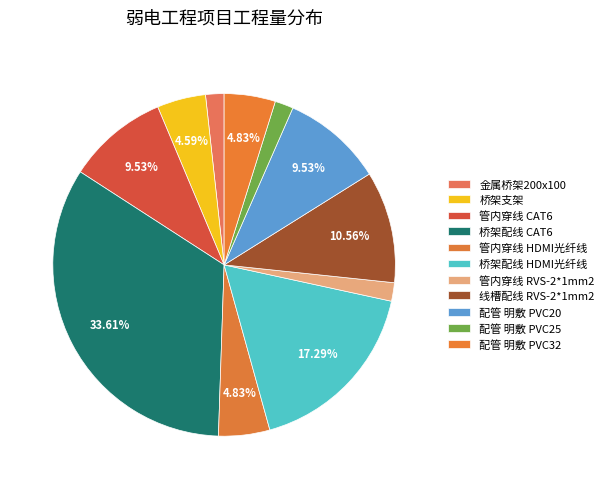

The 管内穿线 HDMI光纤线 slice represents 5% of the pie. True or false?

True